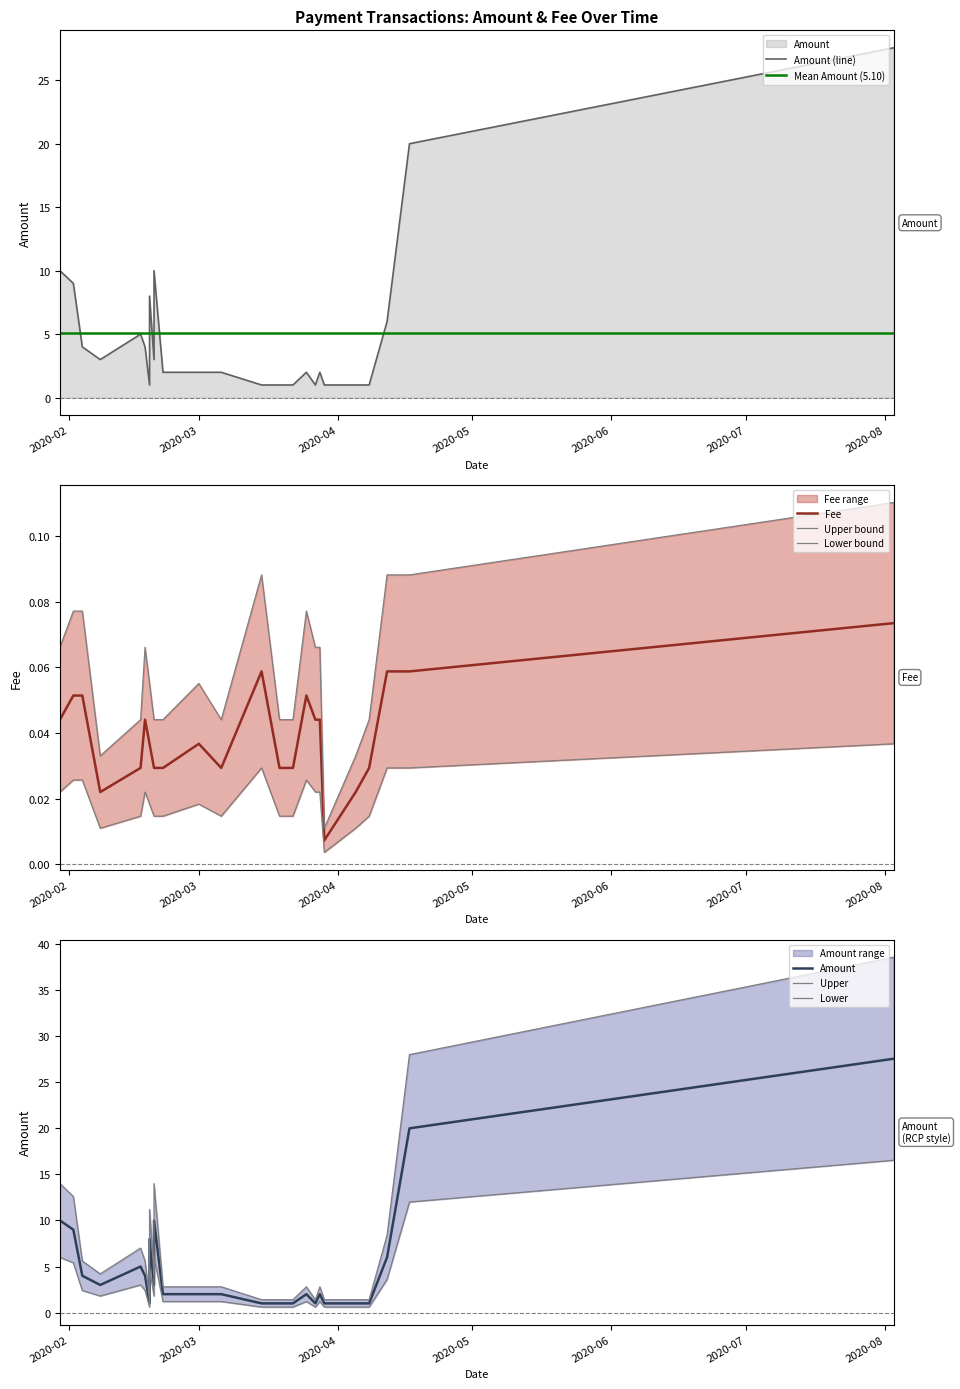

At 21, list the series in order from smallest to largest.

Fee, Amount